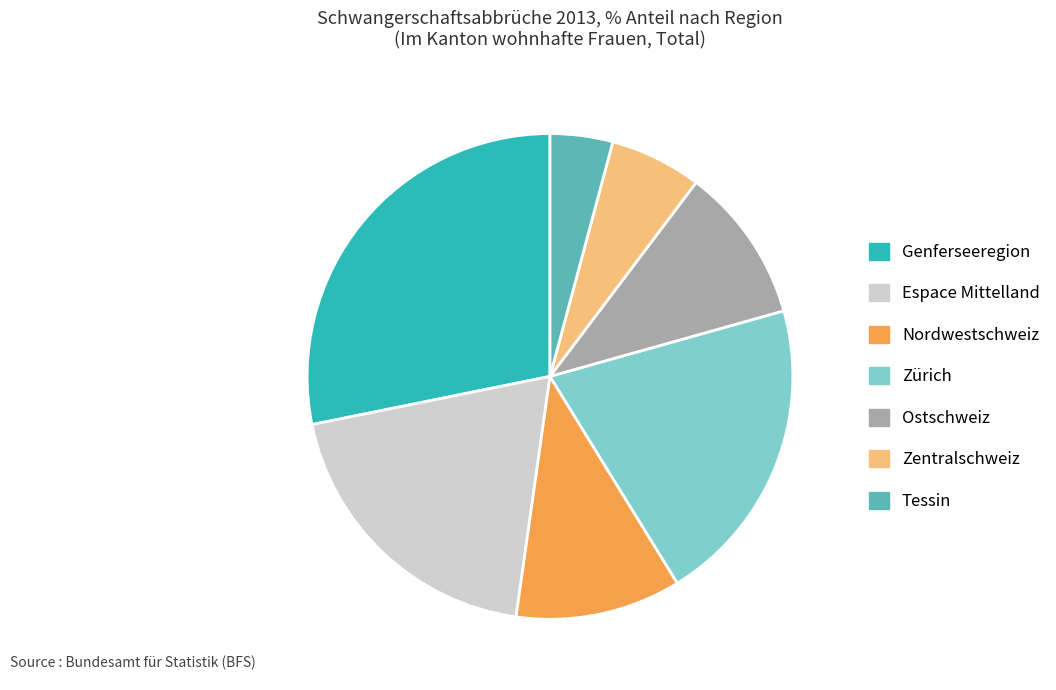

Which slice is the smallest?

Tessin